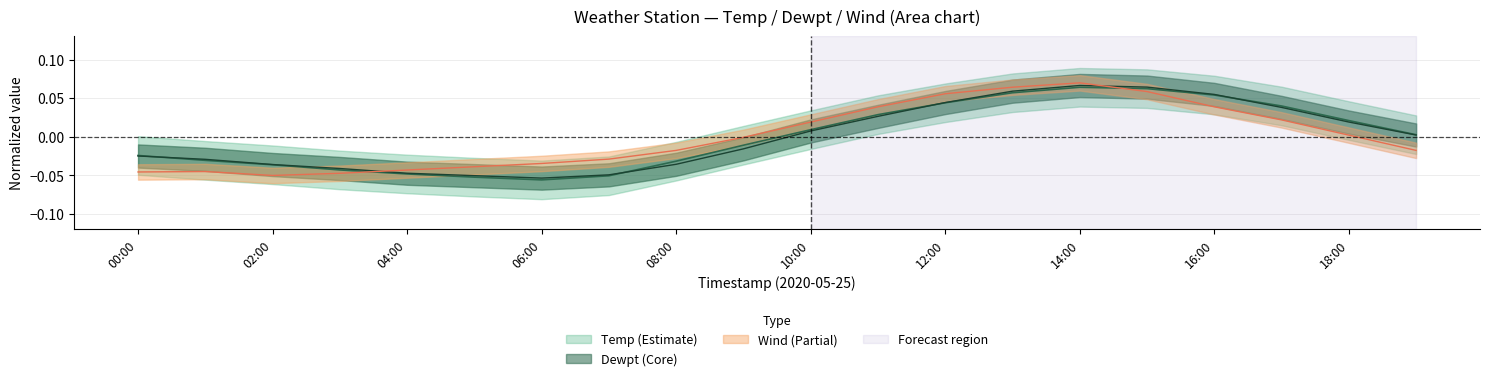

What is the lowest value of the Temp series?

-0.1